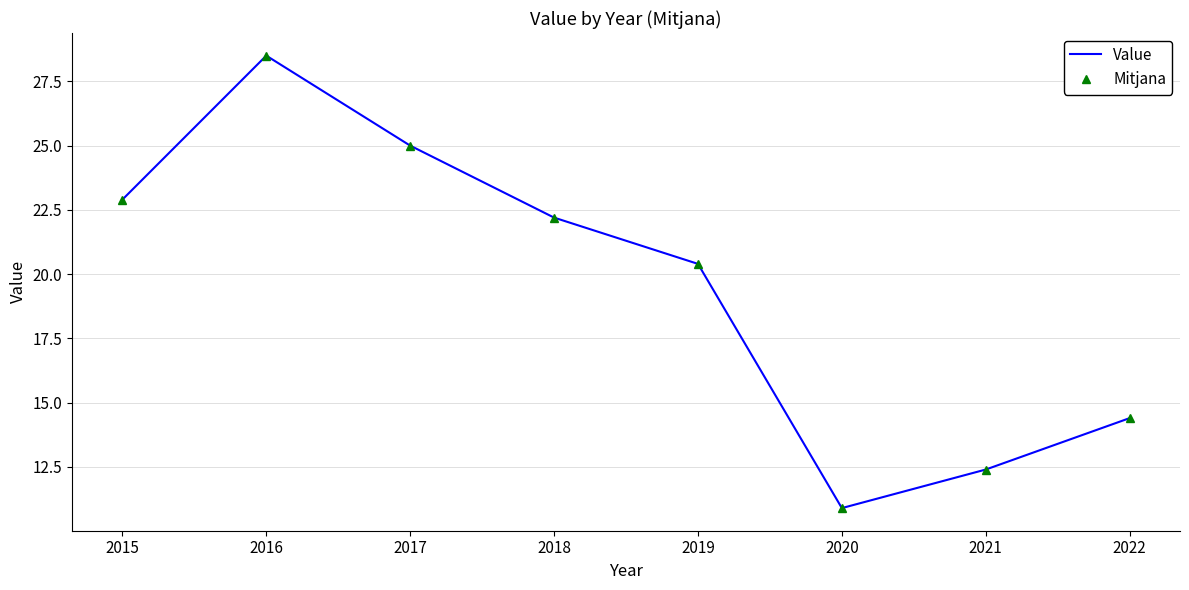

List the series in order of their peak value, highest first.

Value, Mitjana